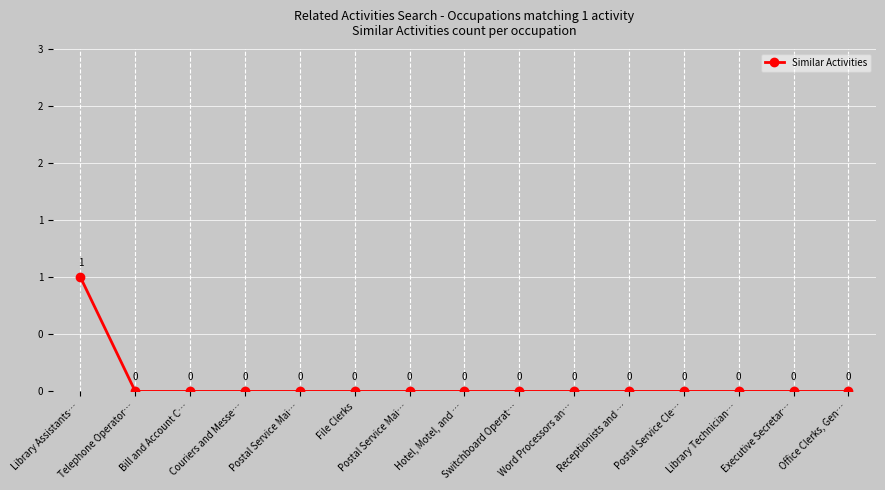

Which has a higher value, File Clerks or Postal Service Cle…?

File Clerks